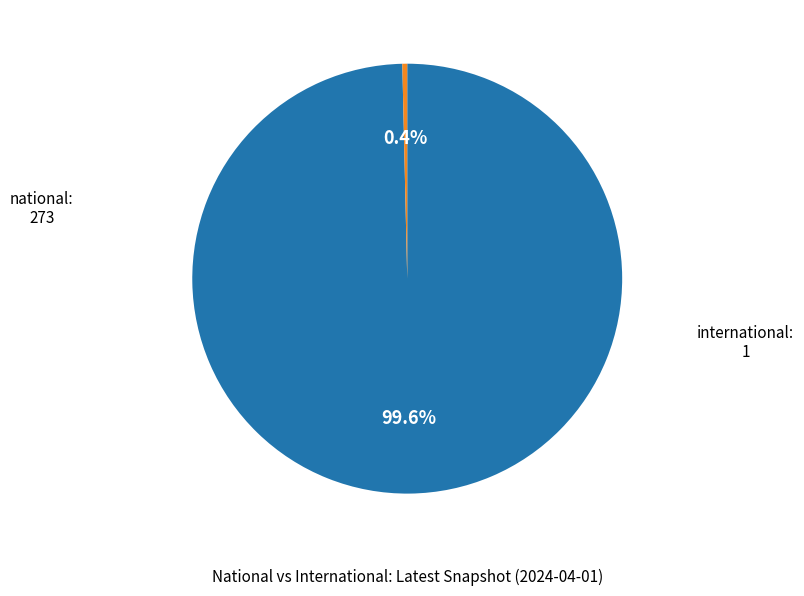

To the nearest percent, what is the difference between the largest and smallest slice percentages?

99%